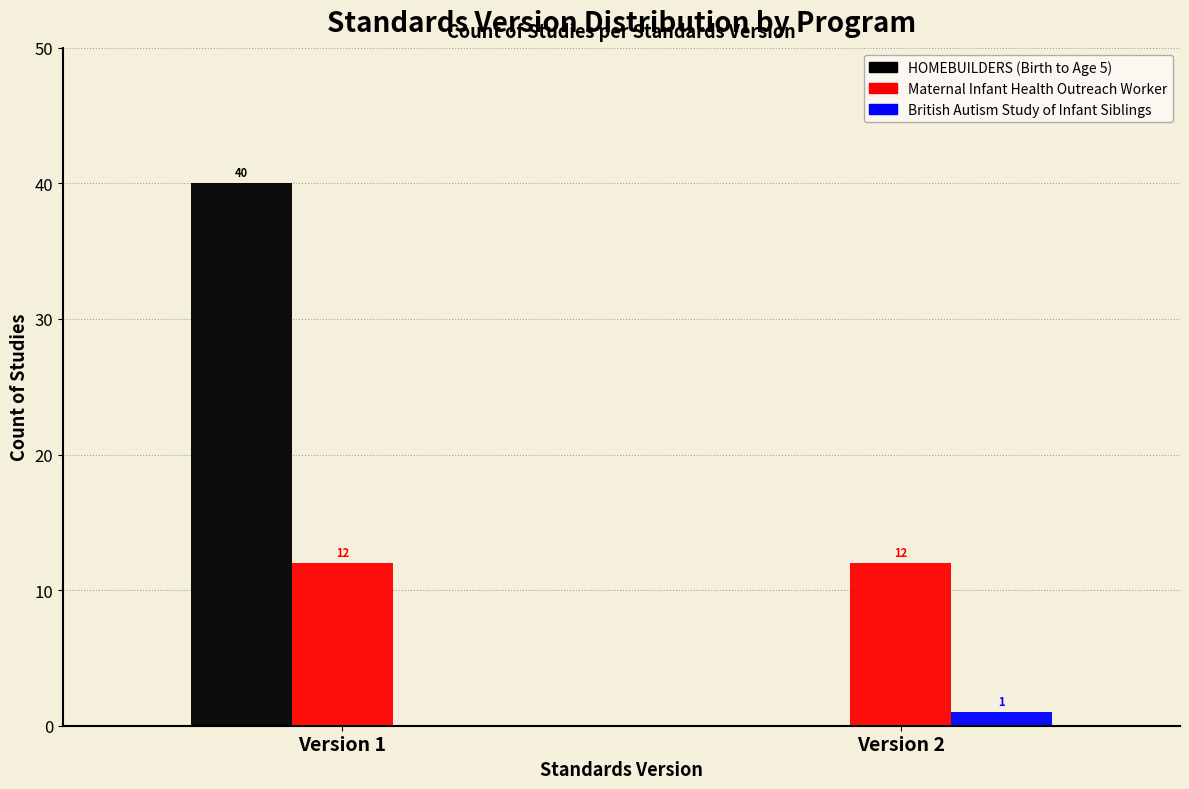

What is the sum of all Maternal Infant Health Outreach Worker values?

24